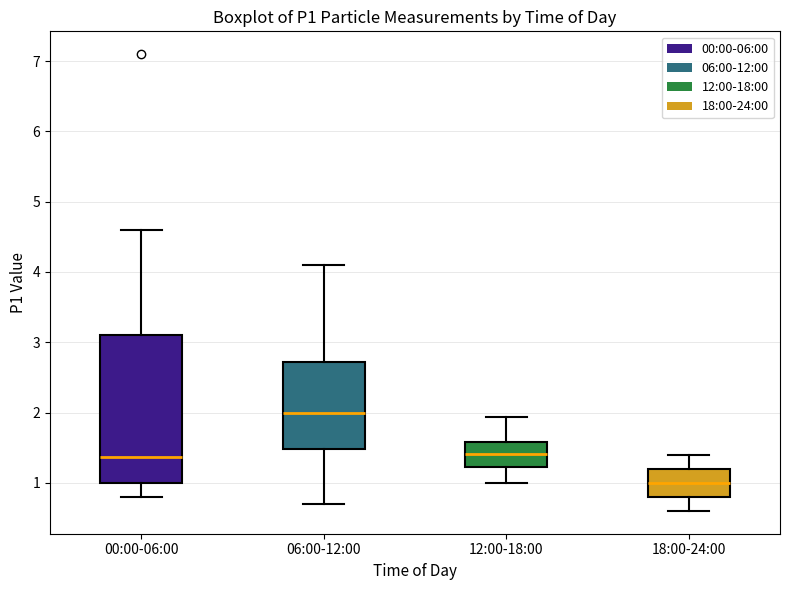

Comparing the boxes themselves (not the whiskers), which one is the tallest?

00:00-06:00